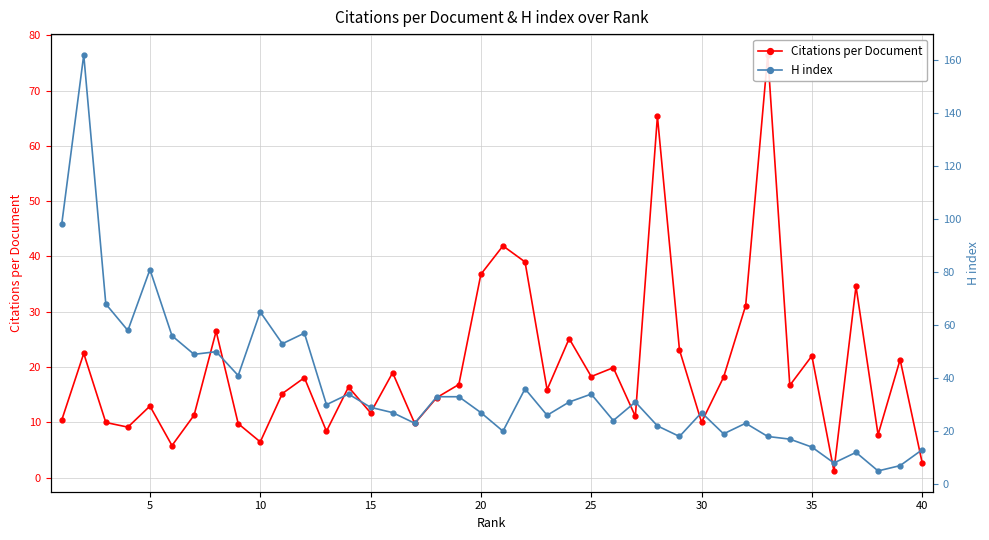

What is the value of the H index point at the 35th from the left?

14